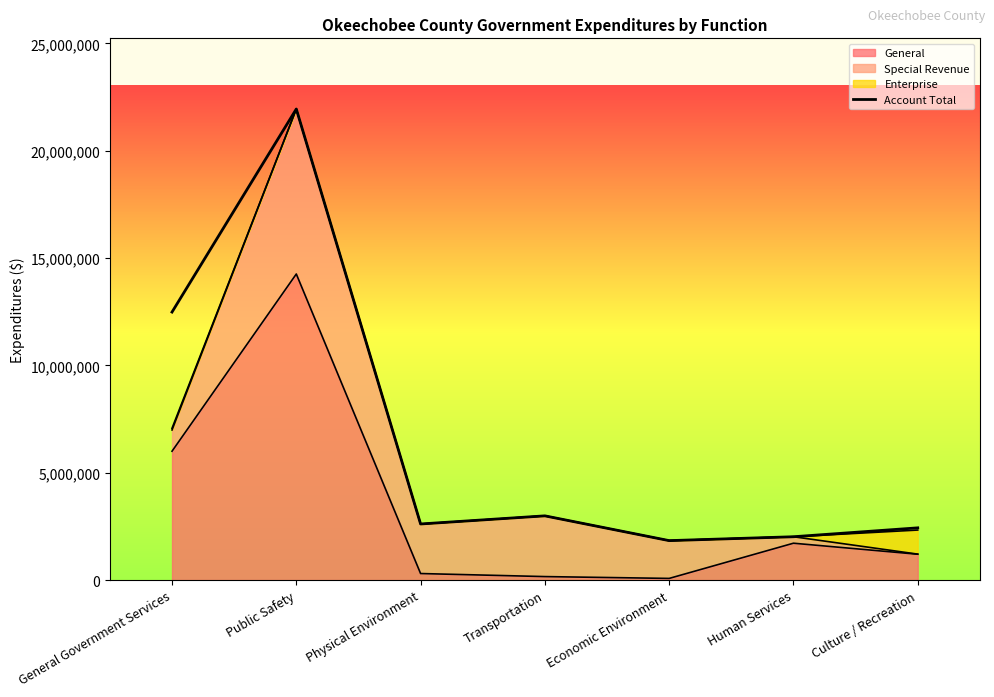

How many lines are shown in the chart?

1